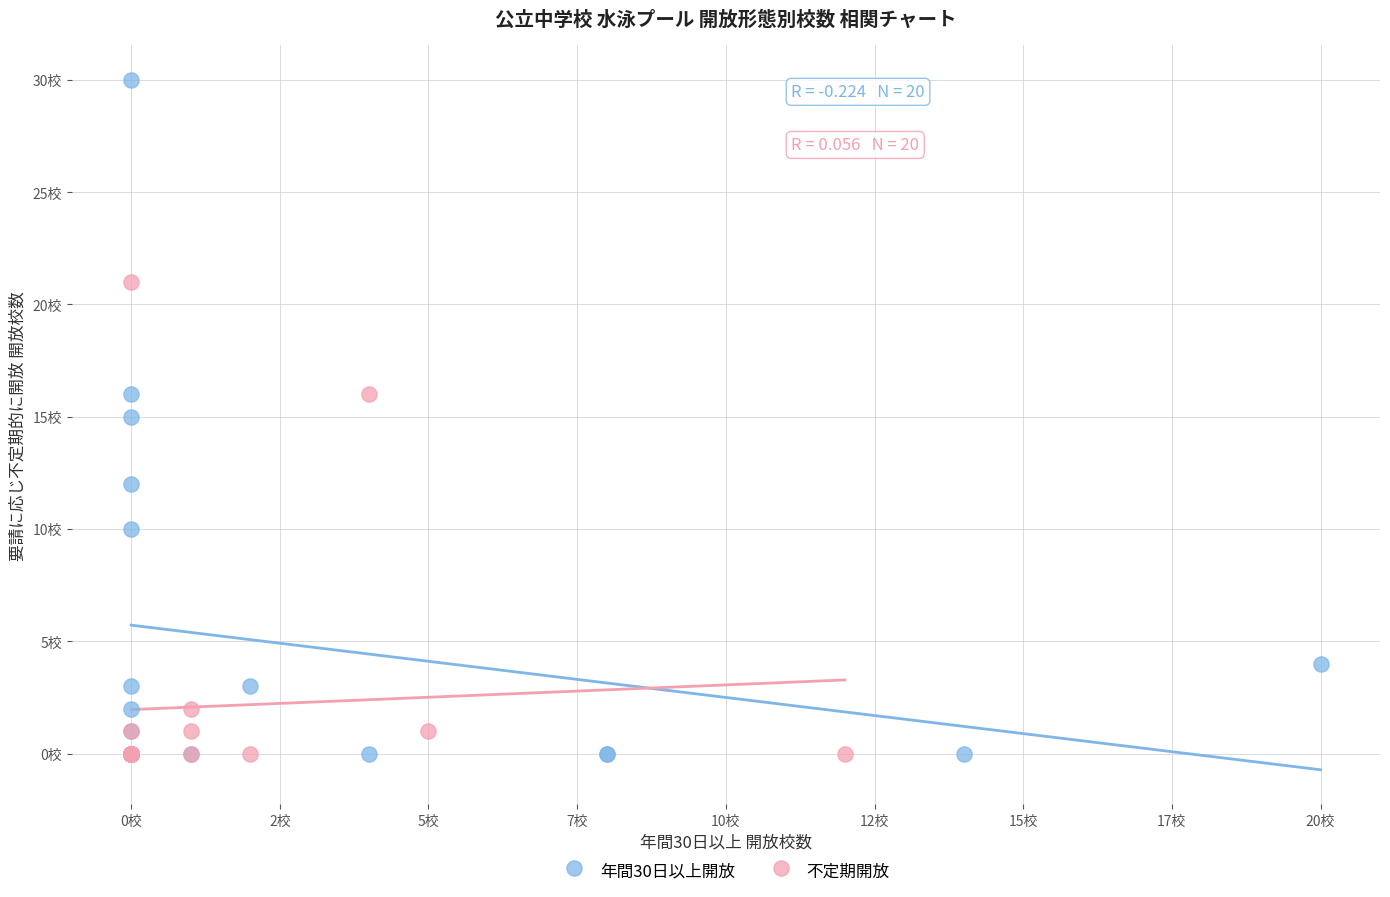

Which series has the largest Y range (max minus min)?

年間30日以上開放